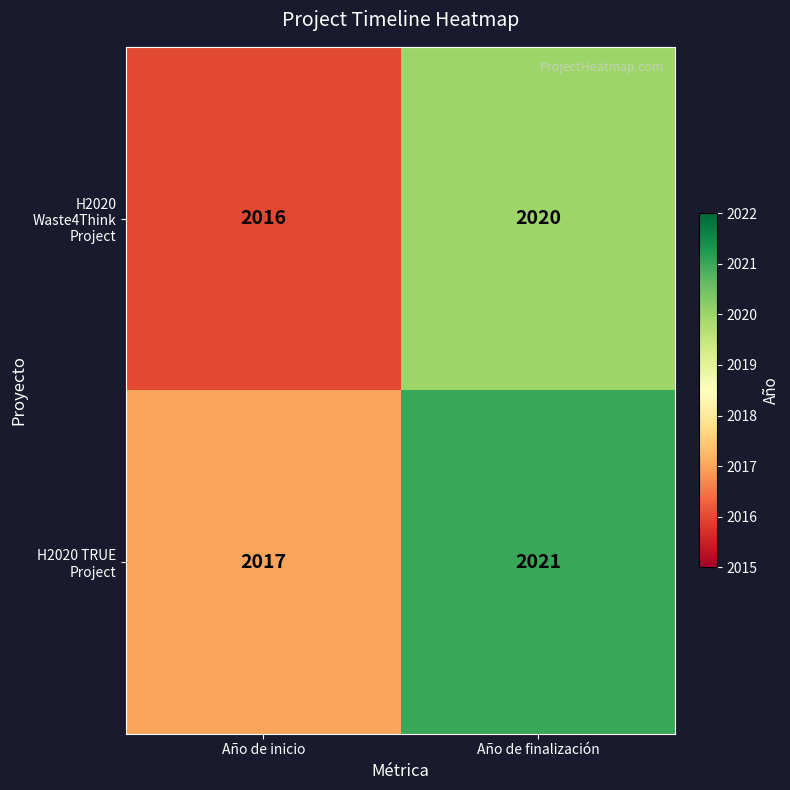

The H2020 TRUE Project series shows 2017 at Año de inicio. True or false?

True